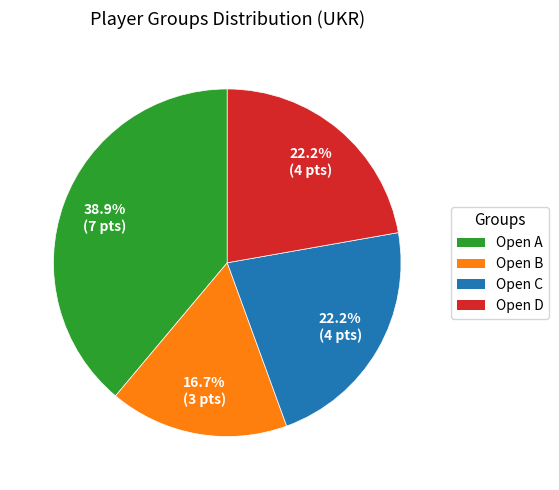

The Open B slice represents 5% of the pie. True or false?

False